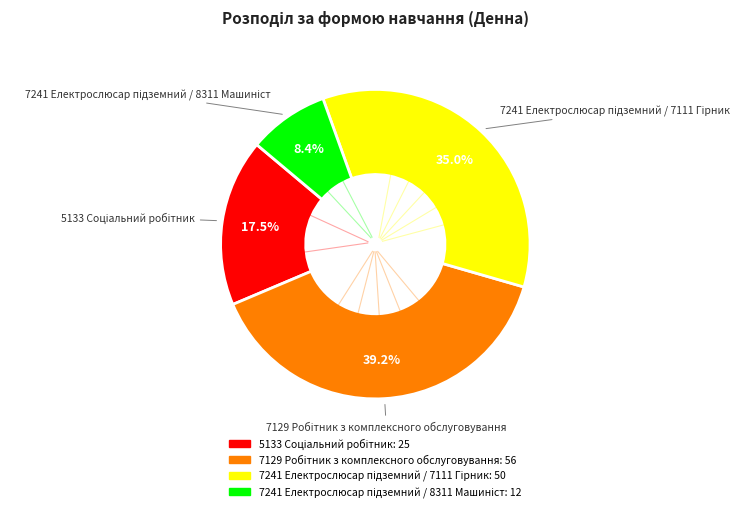

Is there a majority slice in this chart?

No